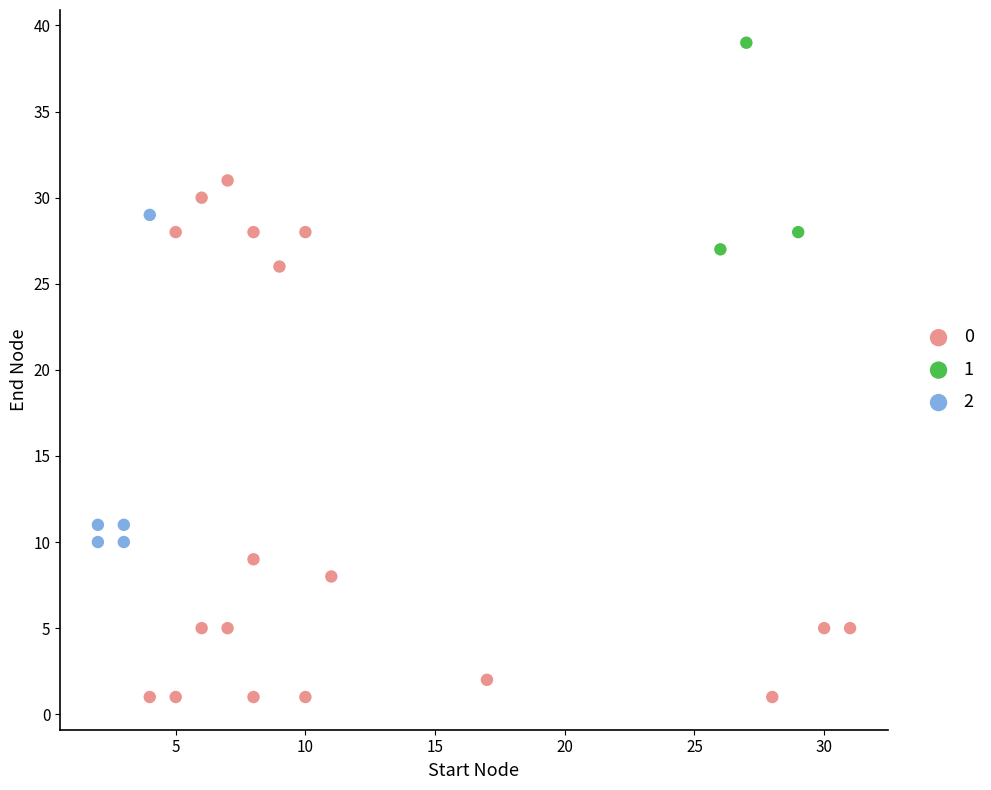

What are all the series names shown in the legend?

0, 1, 2